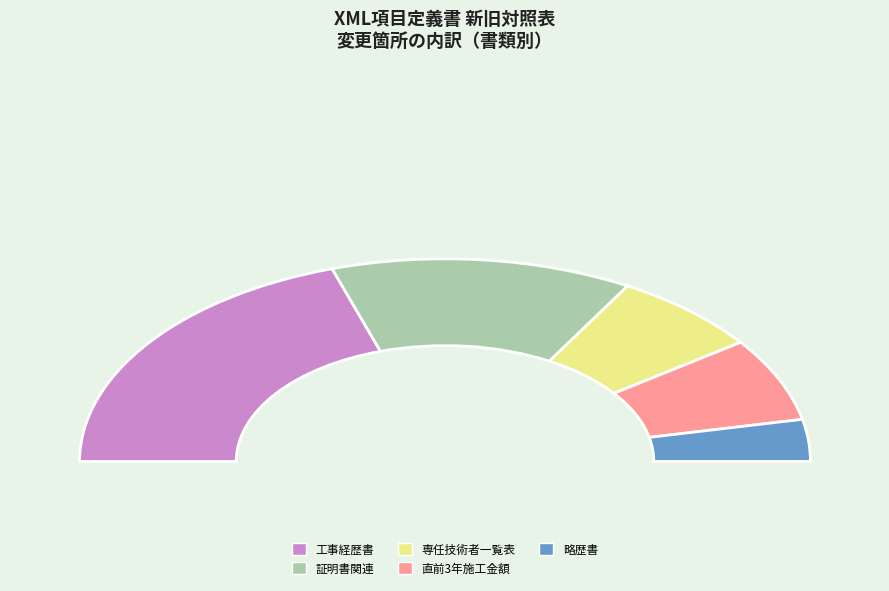

Is 常勤役員等及び当該常勤役員等を直接に補佐する者の証明書 the majority of the pie?

No